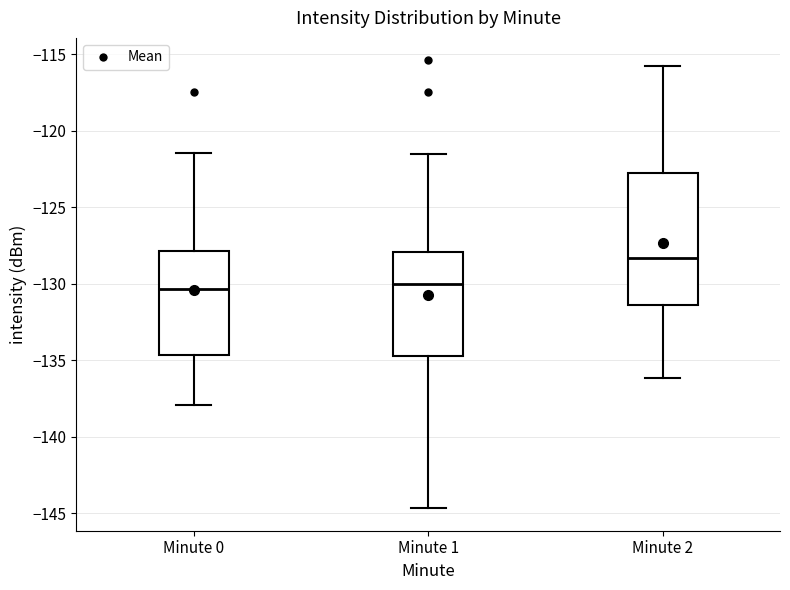

Which box's median line is the highest?

Minute 2